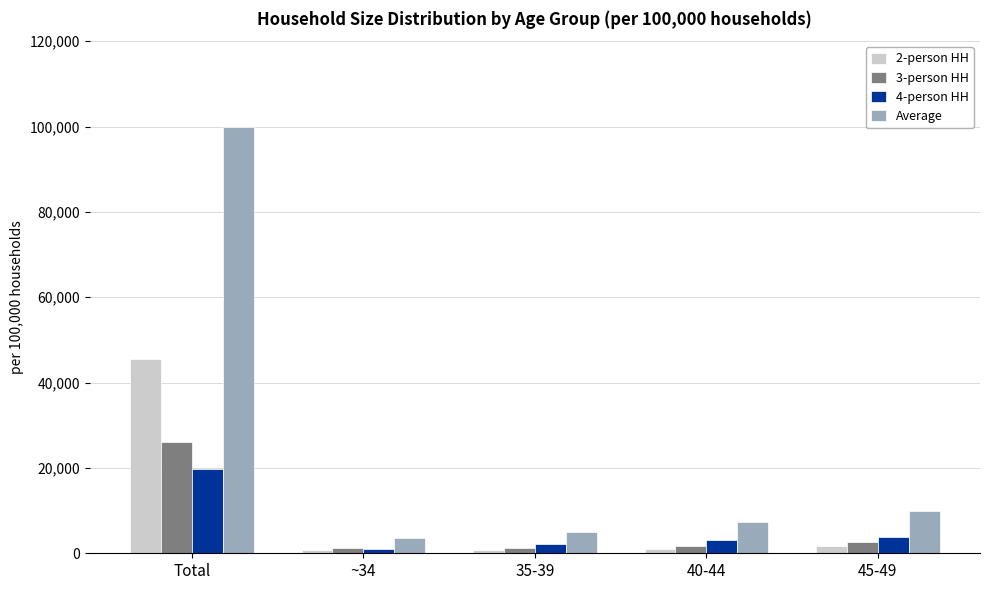

At which label is 3-person HH closest to 13638?

45-49